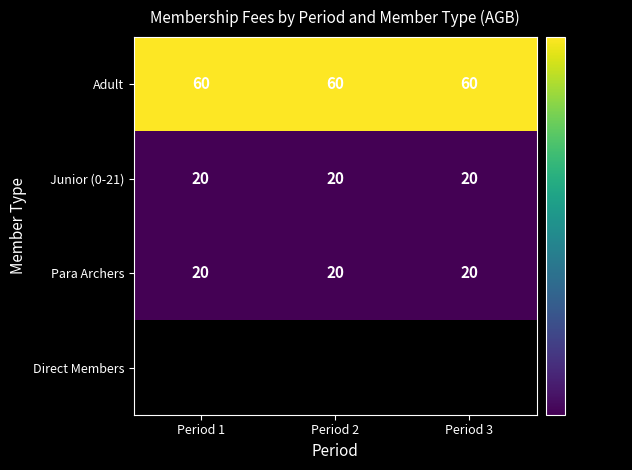

The Junior (0-21) series shows 20 at Period 2. True or false?

True